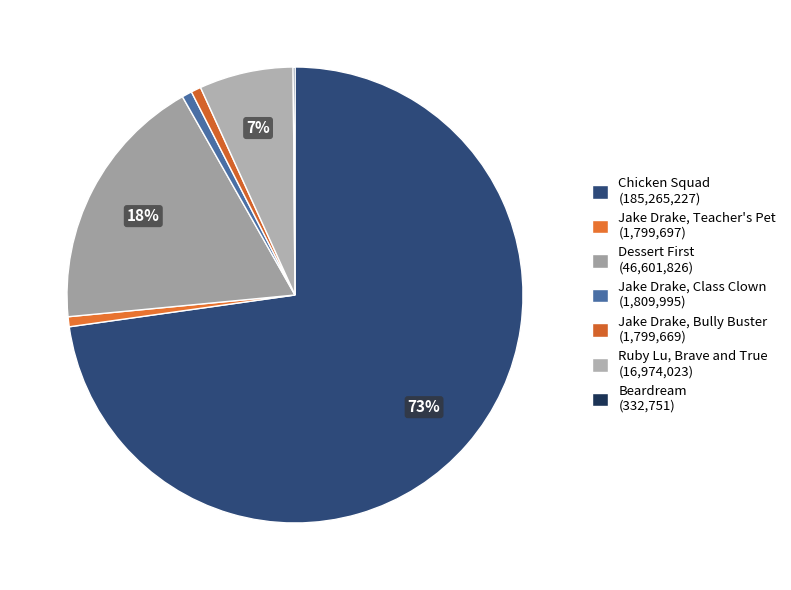

To the nearest percent, what is the combined percentage of Ruby Lu, Brave and True and Beardream?

7%